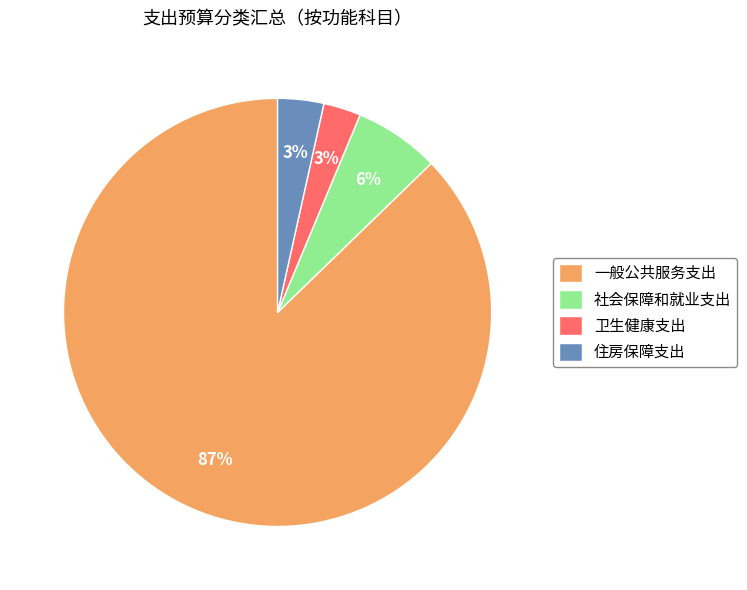

Between 卫生健康支出 and 一般公共服务支出, which is larger?

一般公共服务支出